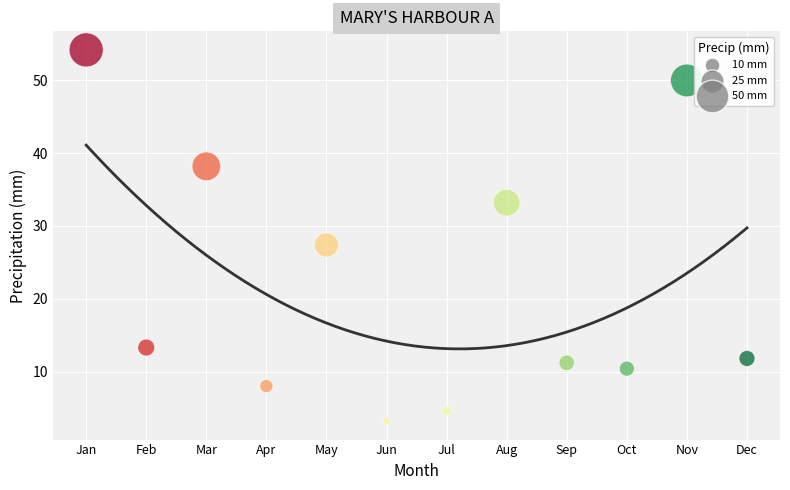

What is the range of X values (max minus min)?

11.0